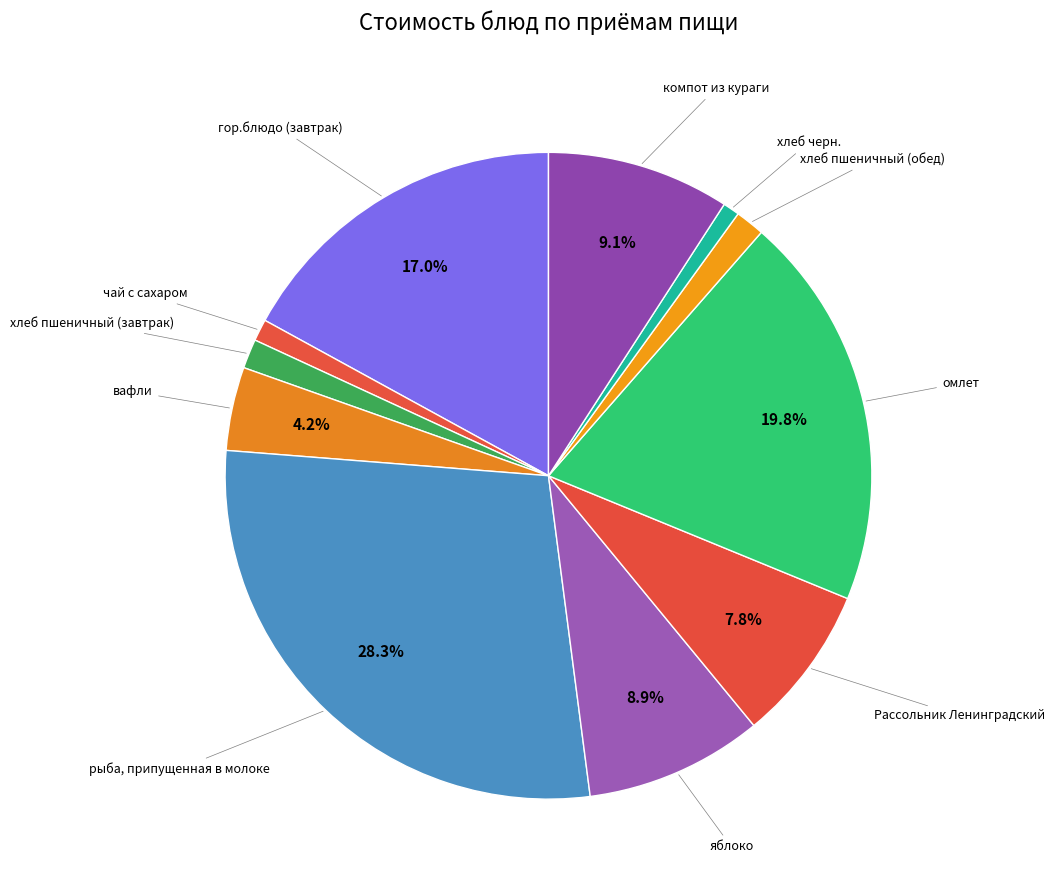

How many slices are in this pie chart?

11